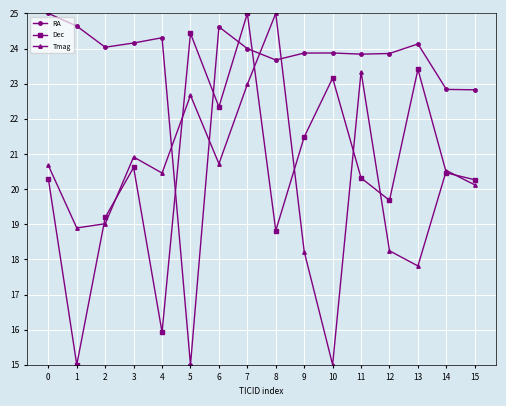

The value of Tmag at 7 is 23.0. True or false?

True